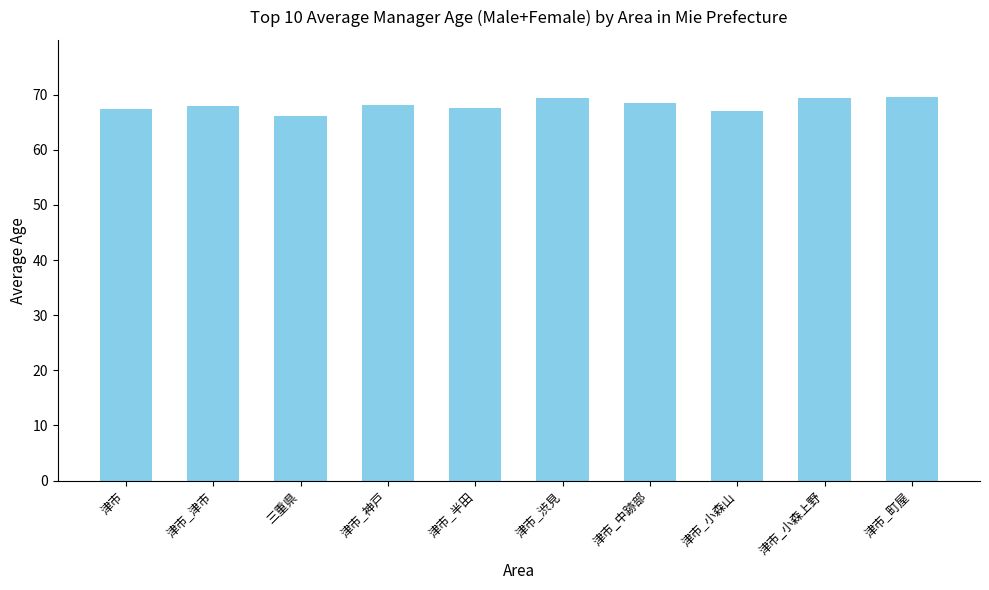

What is the difference between the second highest and minimum values?

3.2